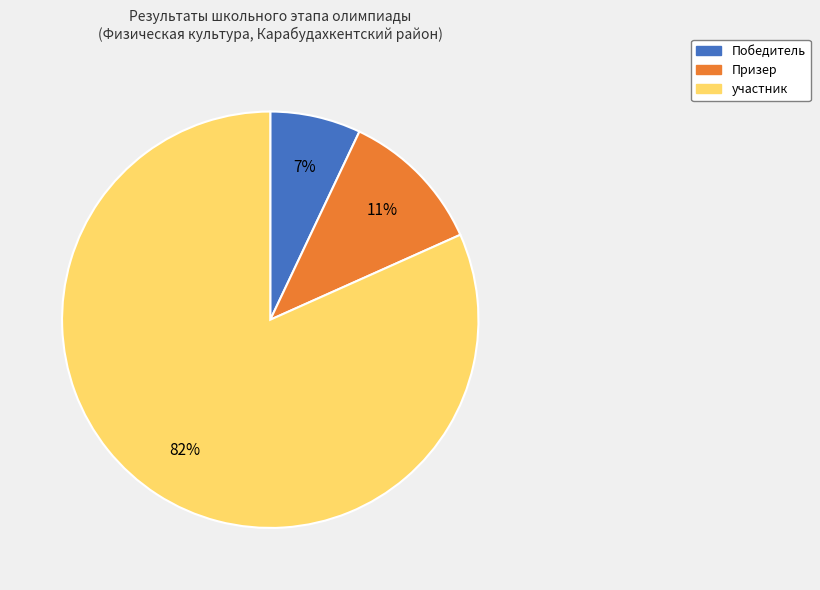

Which category has the smallest portion of the pie?

Победитель